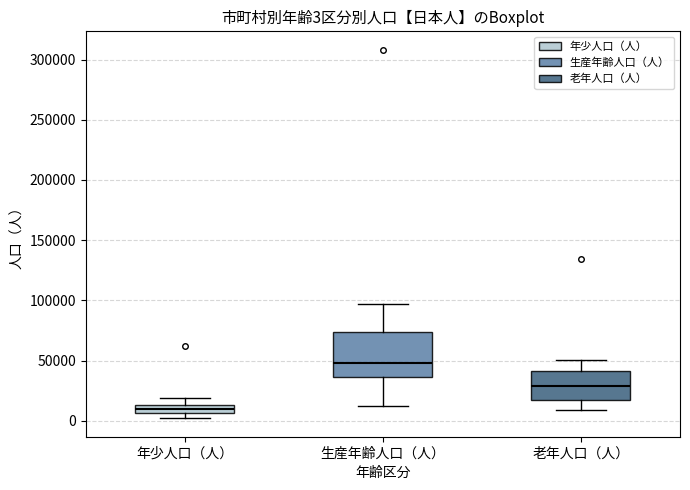

Which box is the tallest, from its lower edge to its upper edge?

生産年齢人口（人）